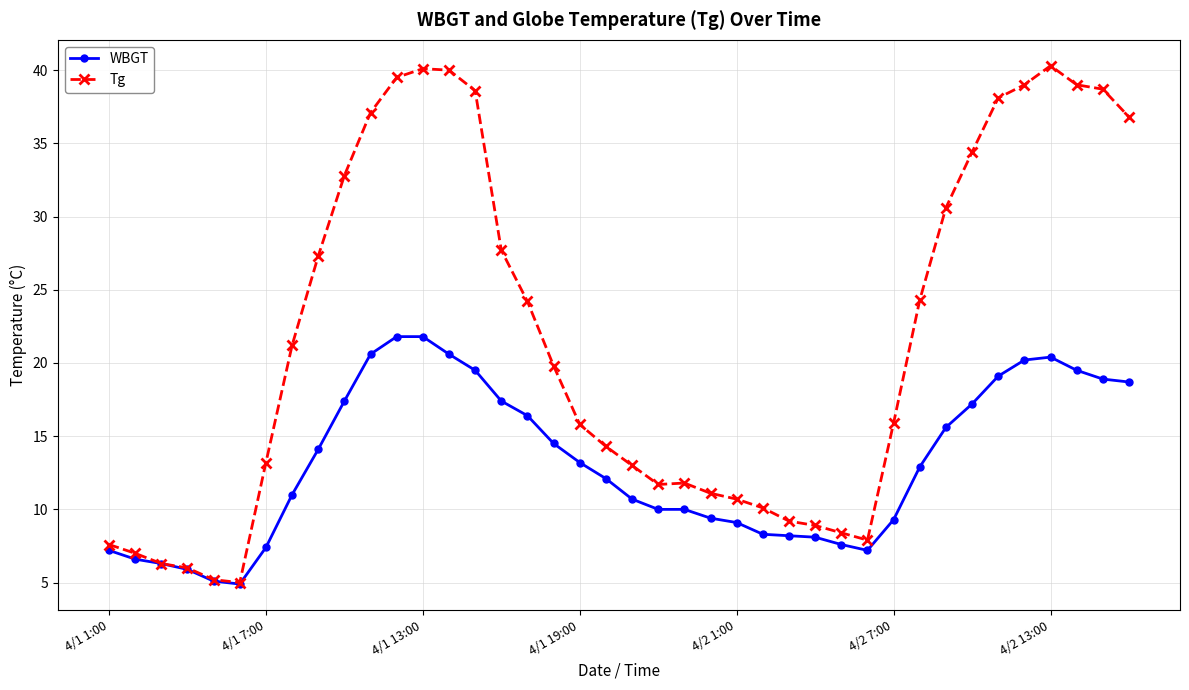

What is the sum of all WBGT values?

524.2